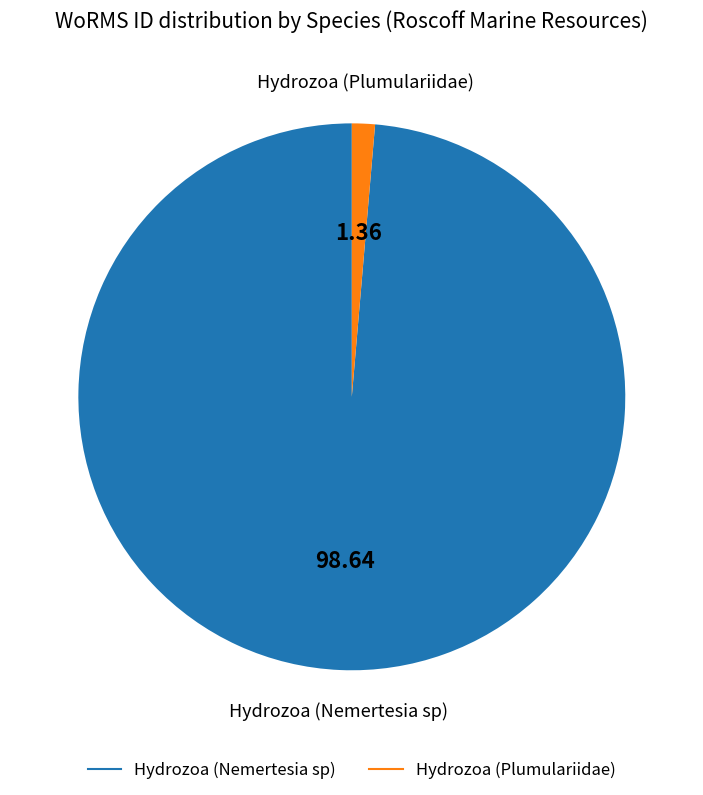

The Hydrozoa (Nemertesia sp) slice represents 99% of the pie. True or false?

True